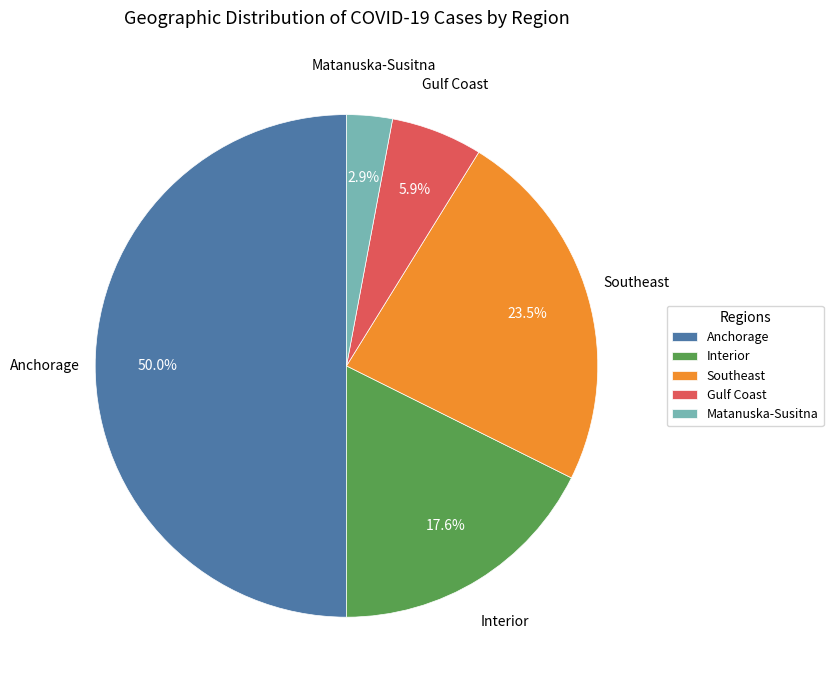

Which slice is the smallest?

Matanuska-Susitna